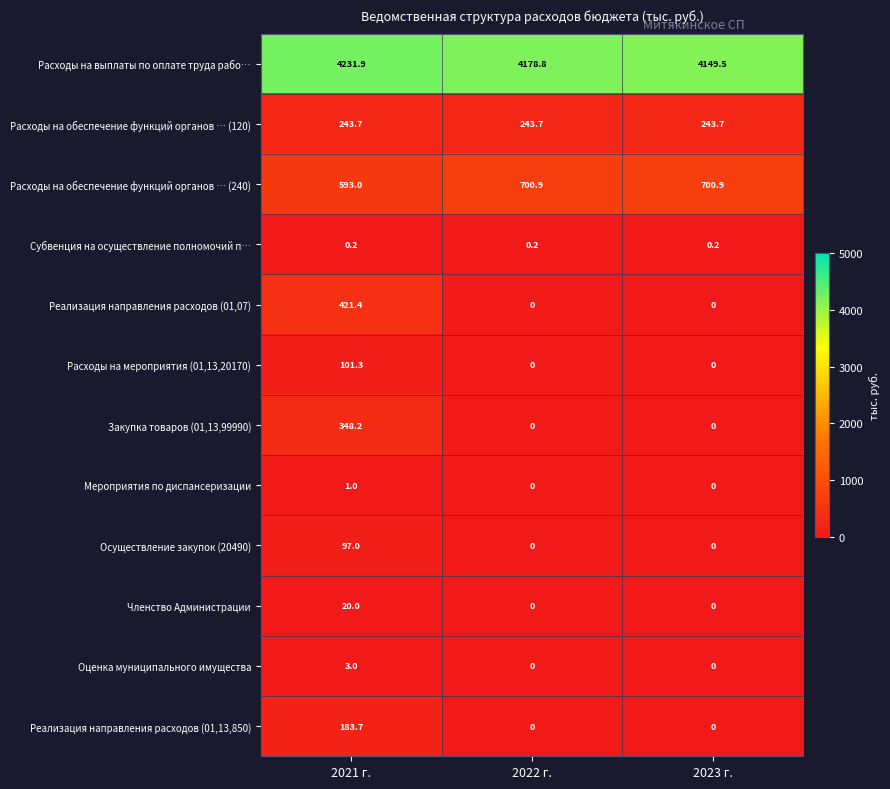

List the series in order of their peak value, lowest first.

Субвенция на осуществление полномочий п…, Мероприятия по диспансеризации, Оценка муниципального имущества, Членство Администрации, Осуществление закупок (20490), Расходы на мероприятия (01,13,20170), Реализация направления расходов (01,13,850), Расходы на обеспечение функций органов … (120), Закупка товаров (01,13,99990), Реализация направления расходов (01,07), Расходы на обеспечение функций органов … (240), Расходы на выплаты по оплате труда рабо…